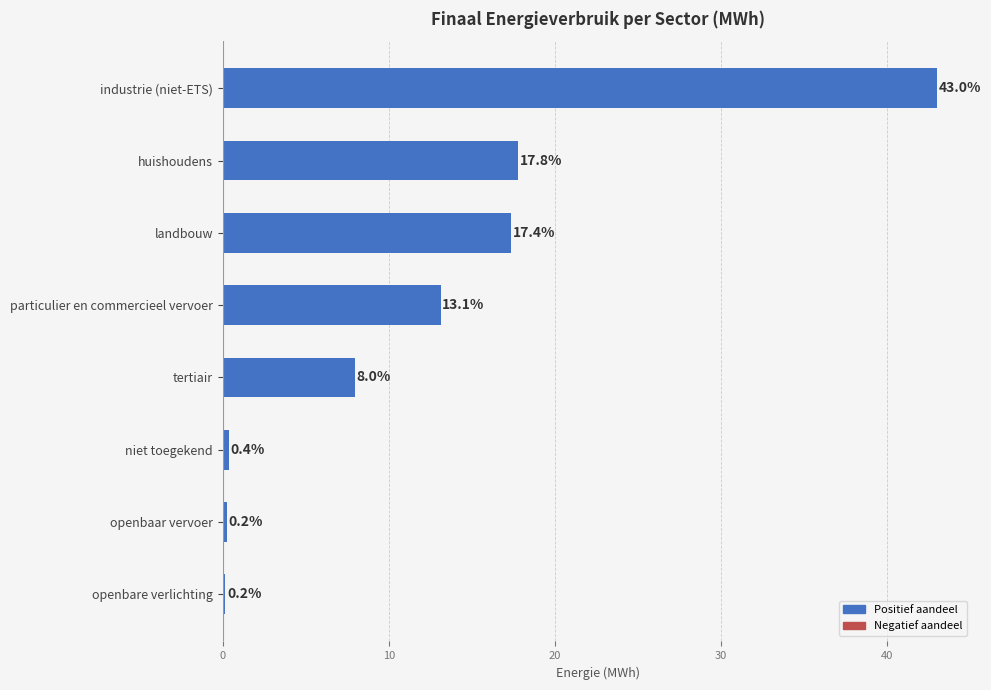

Is it true that the value at tertiair is 4.2?

False